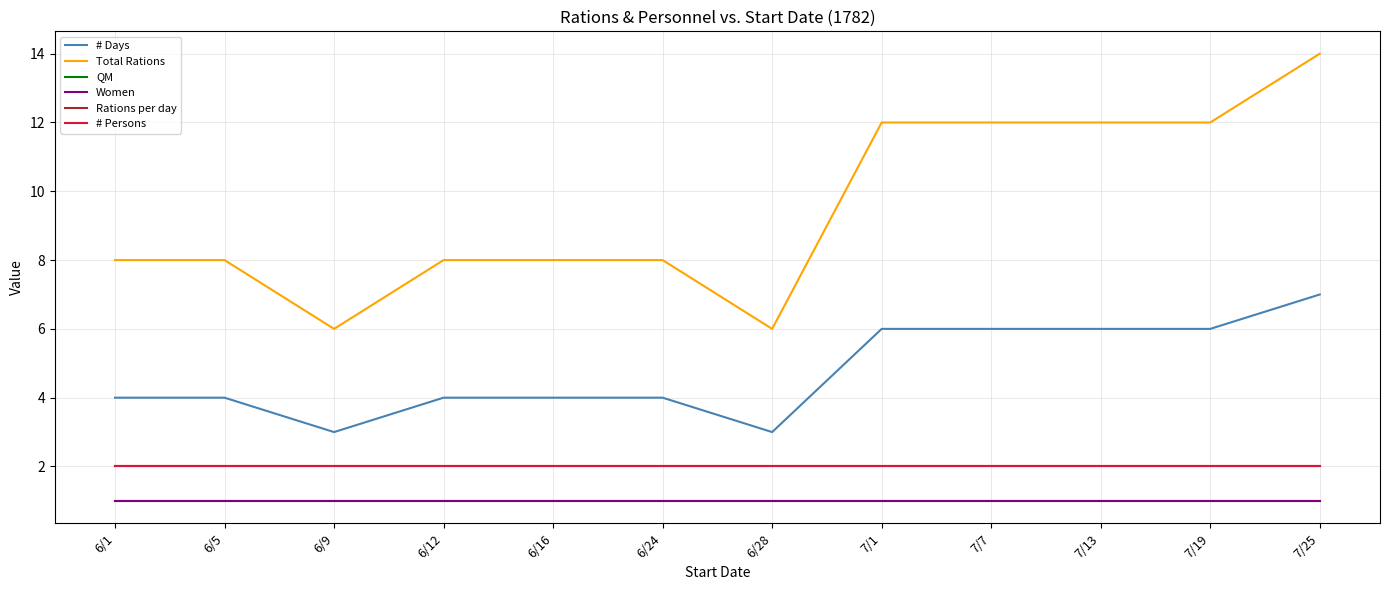

Reading left to right, extract all data points from this chart.

# Days: 6/1=4	6/5=4	6/9=3	6/12=4	6/16=4	6/24=4	6/28=3	7/1=6	7/7=6	7/13=6	7/19=6	7/25=7
Total Rations: 6/1=8	6/5=8	6/9=6	6/12=8	6/16=8	6/24=8	6/28=6	7/1=12	7/7=12	7/13=12	7/19=12	7/25=14
QM: 6/1=1	6/5=1	6/9=1	6/12=1	6/16=1	6/24=1	6/28=1	7/1=1	7/7=1	7/13=1	7/19=1	7/25=1
Women: 6/1=1	6/5=1	6/9=1	6/12=1	6/16=1	6/24=1	6/28=1	7/1=1	7/7=1	7/13=1	7/19=1	7/25=1
Rations per day: 6/1=2	6/5=2	6/9=2	6/12=2	6/16=2	6/24=2	6/28=2	7/1=2	7/7=2	7/13=2	7/19=2	7/25=2
# Persons: 6/1=2	6/5=2	6/9=2	6/12=2	6/16=2	6/24=2	6/28=2	7/1=2	7/7=2	7/13=2	7/19=2	7/25=2